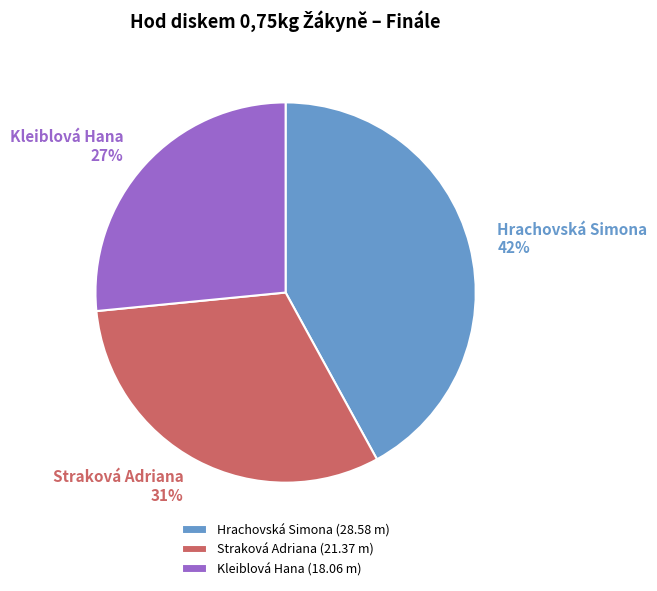

Is there a majority slice in this chart?

No